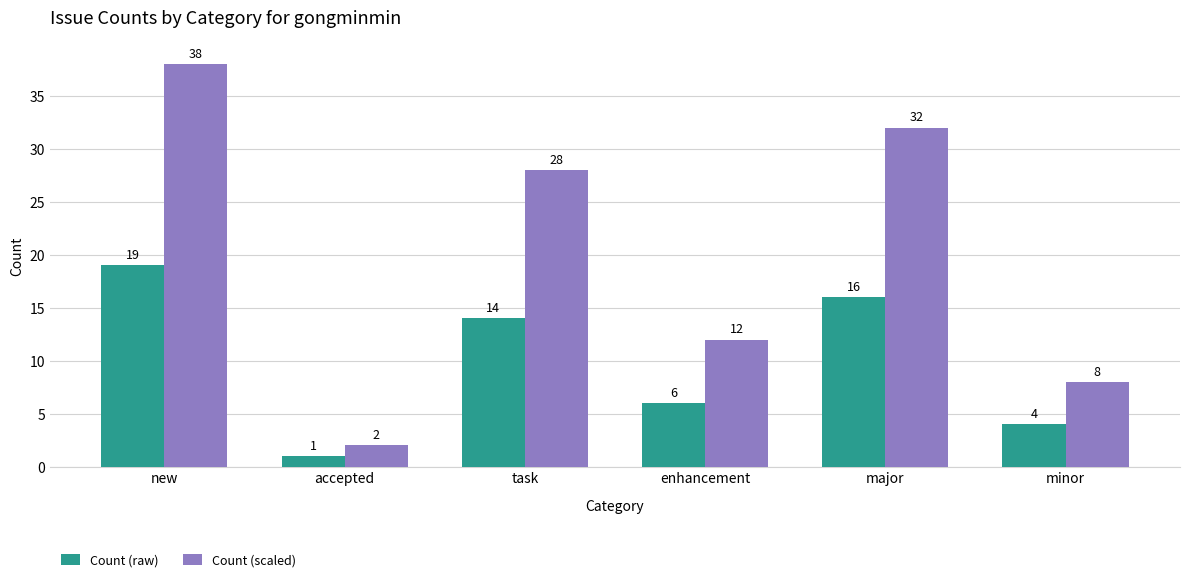

Reading right to left, what are all the values shown in this chart?

Count (raw): 4	16	6	14	1	19
Count (scaled): 8	32	12	28	2	38